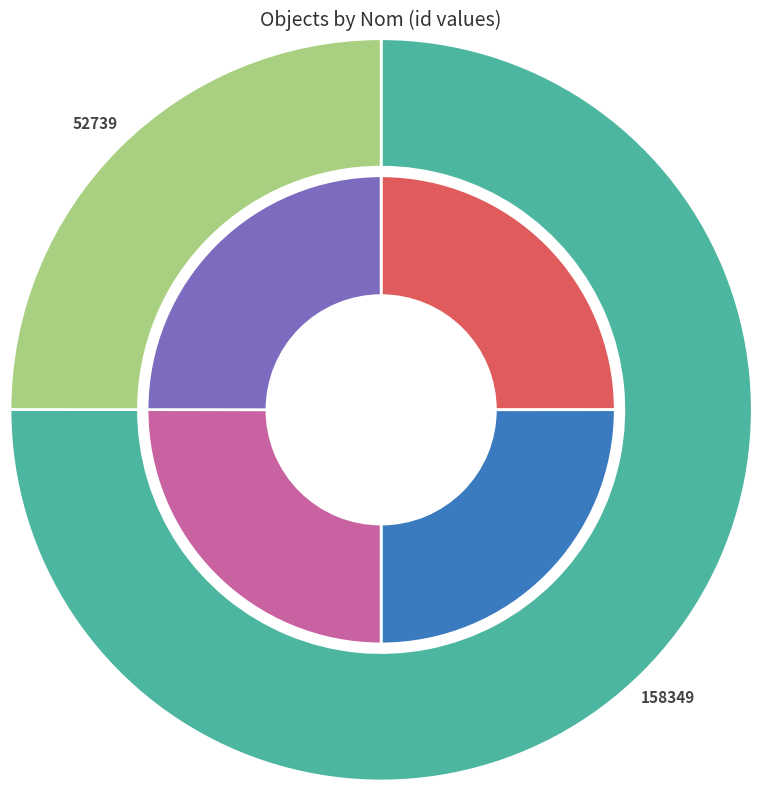

True or false: Moutardier accounts for 25% of the total.

True